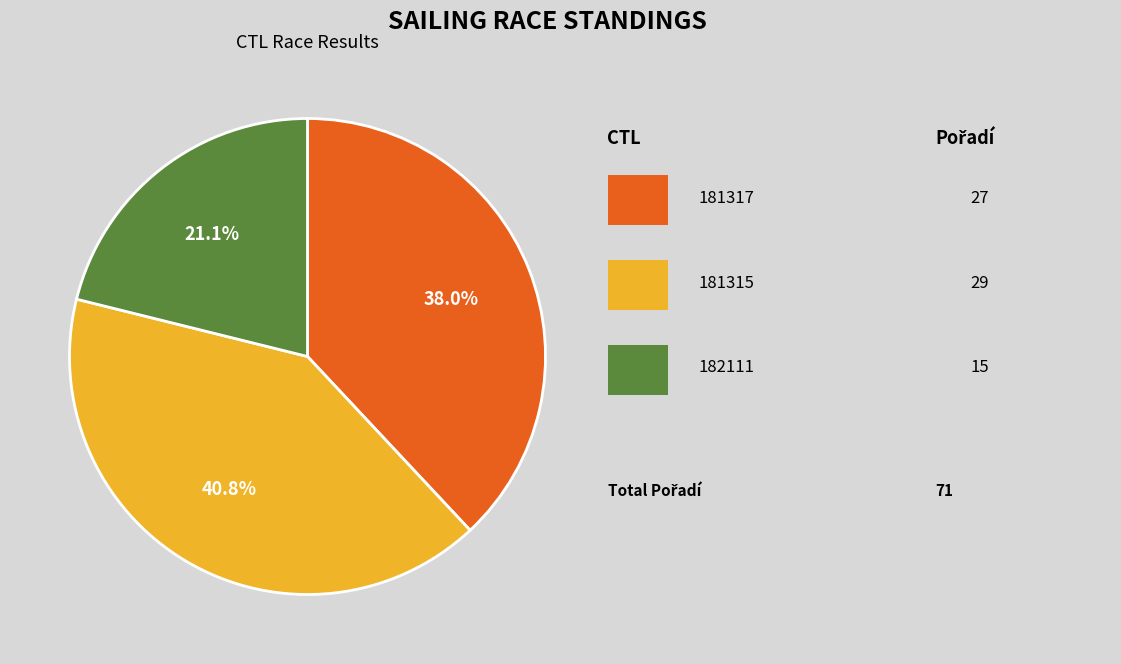

Does any single category account for the majority?

No